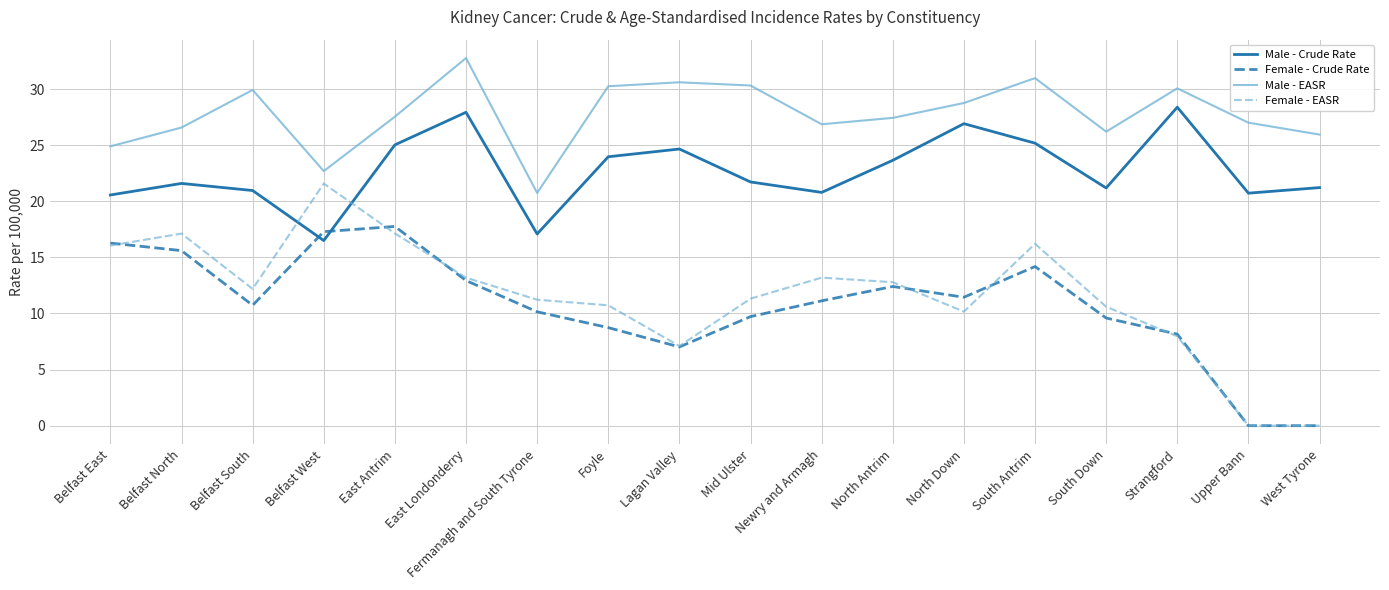

How many values in the Female - EASR series exceed 12?

9